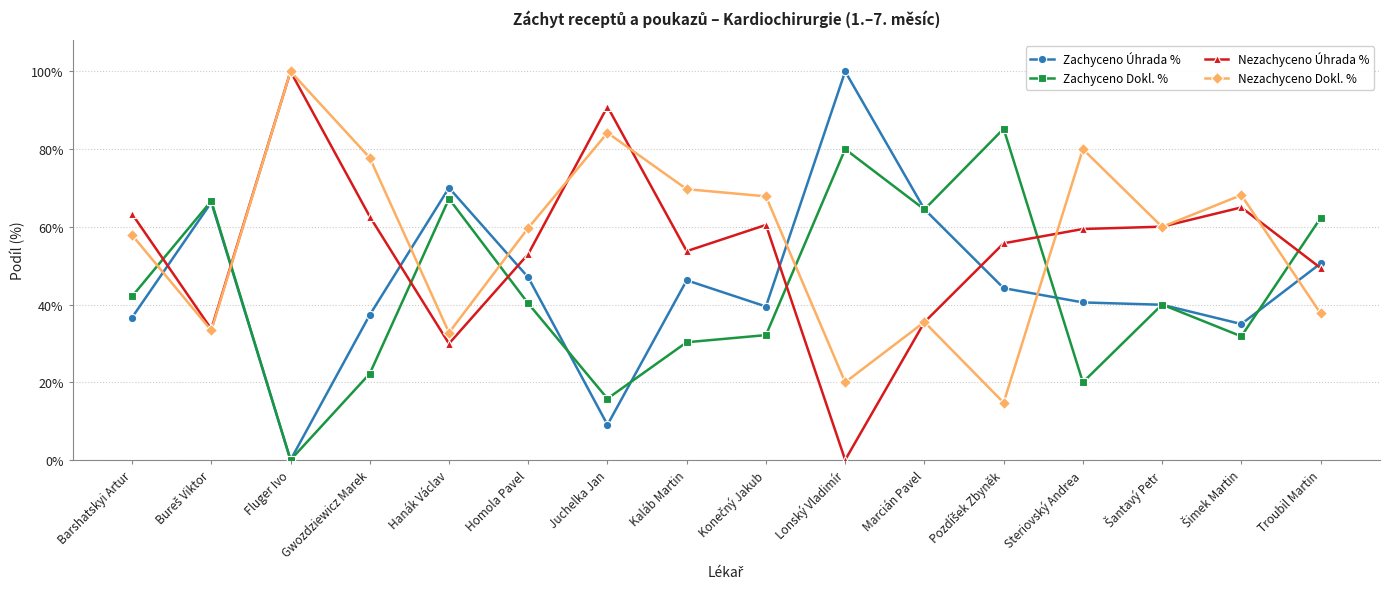

Is this an area chart (filled region under the line)?

No